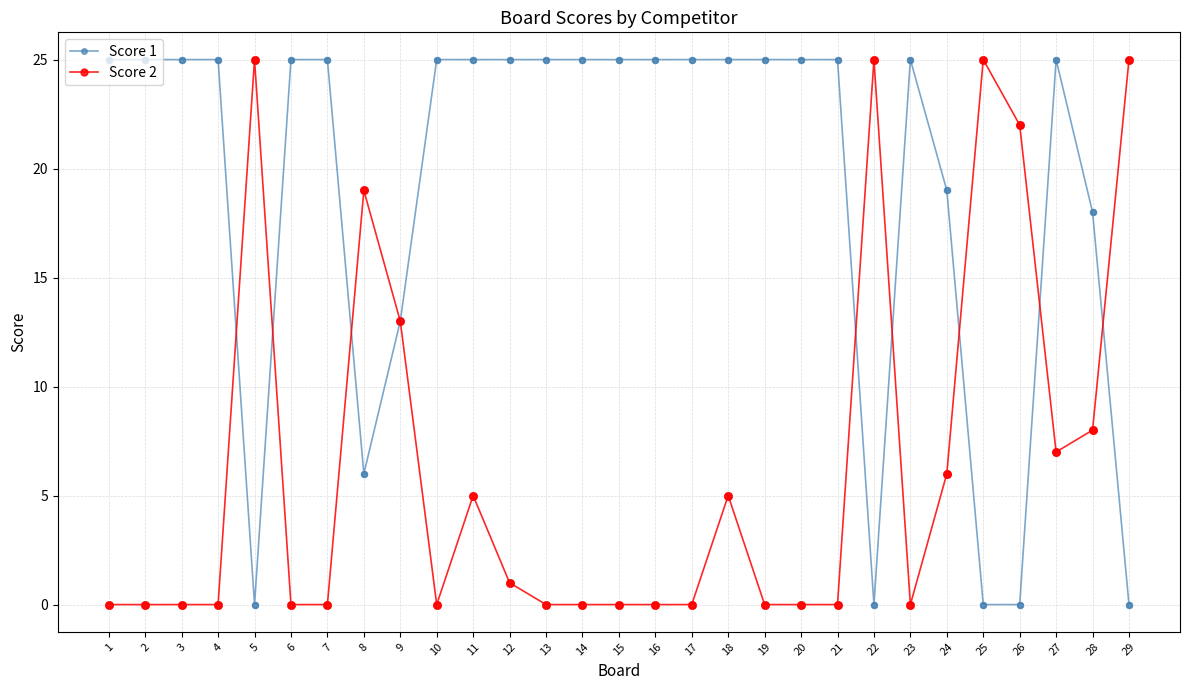

The value of Score 2 at 8 is 19. True or false?

True